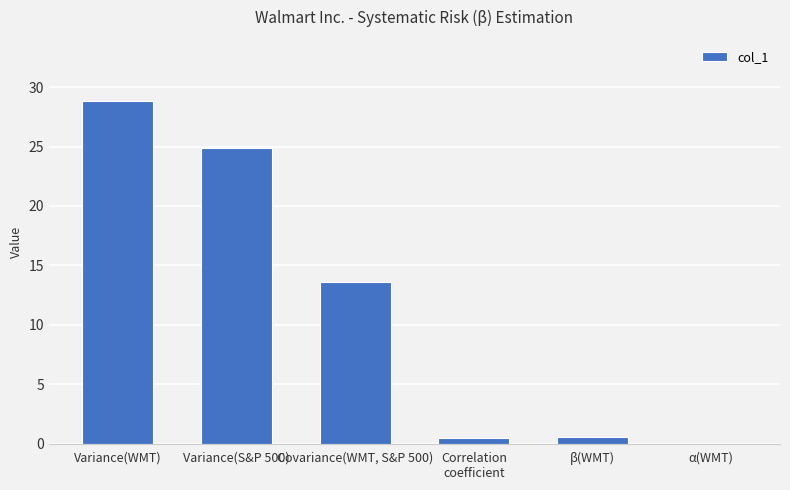

Where is the data nearest to the value 14?

Covariance(WMT, S&P 500)